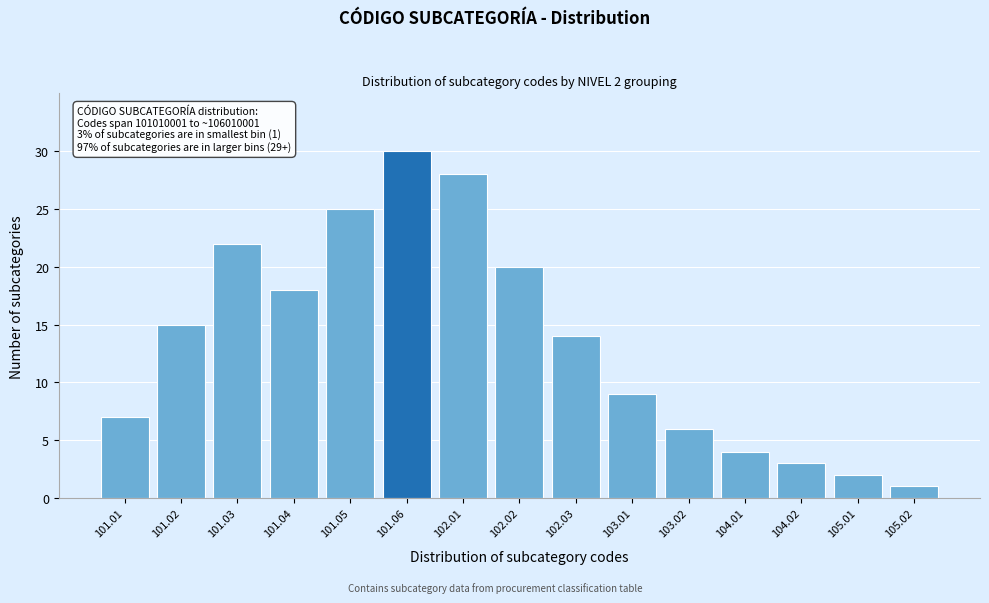

Reading left to right, transcribe all the data shown in this chart.

7	15	22	18	25	30	28	20	14	9	6	4	3	2	1